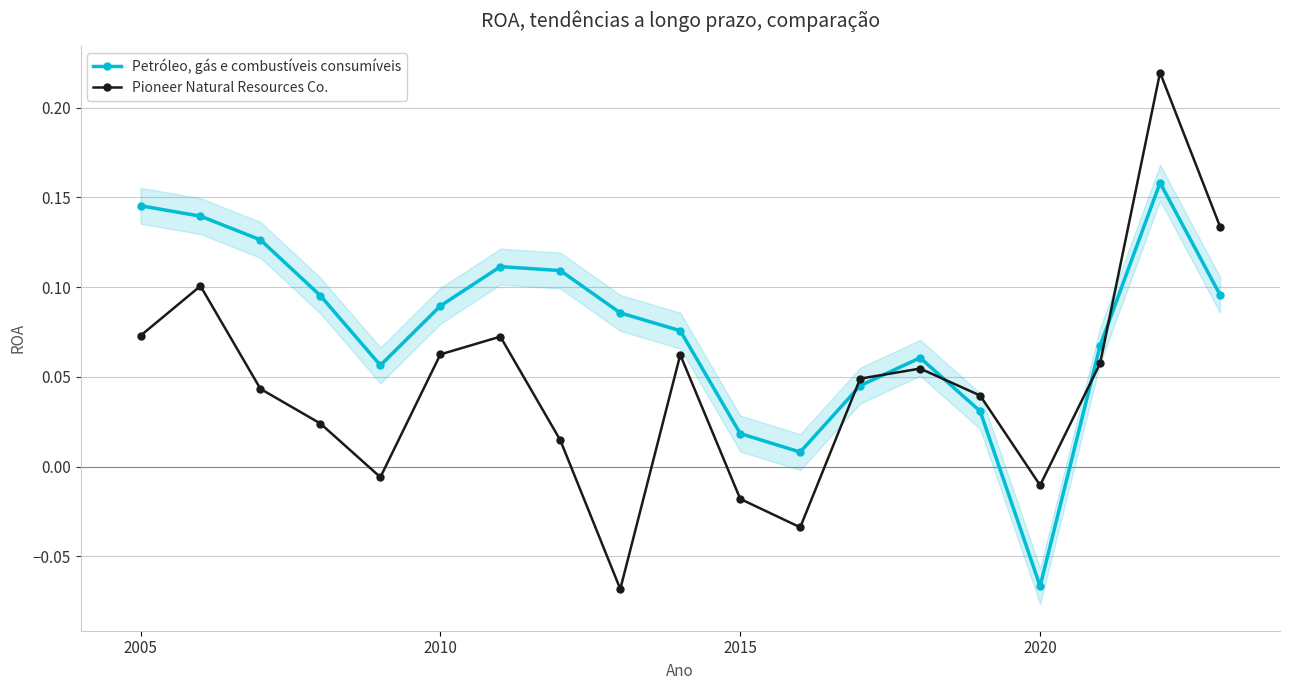

How many lines are shown in the chart?

2